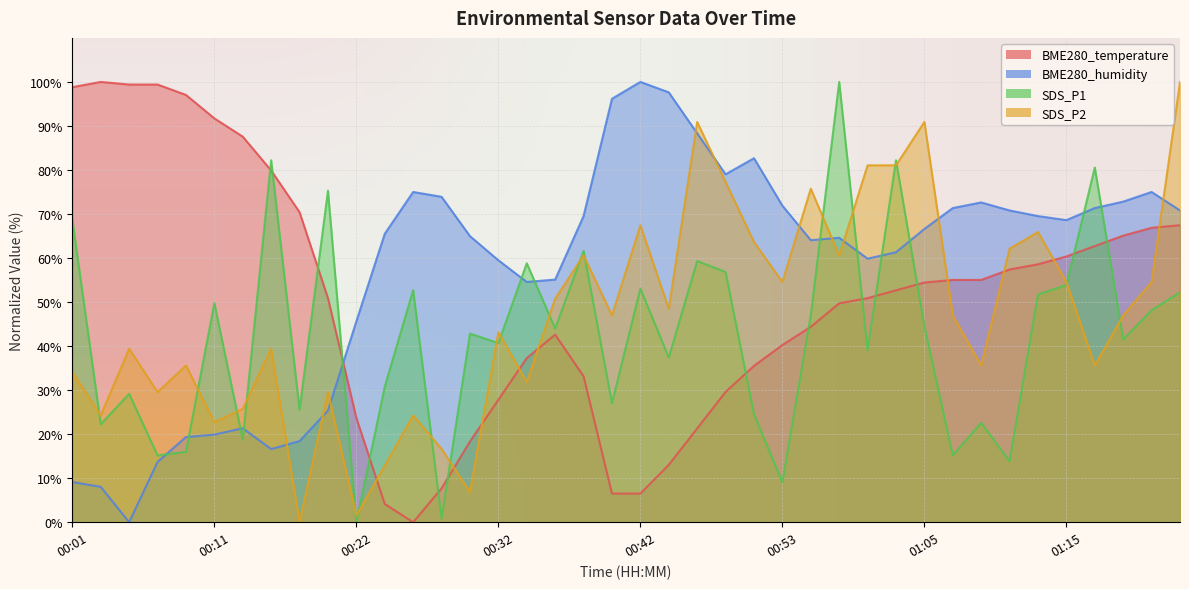

At which label does SDS_P1 first exceed 43?

00:01